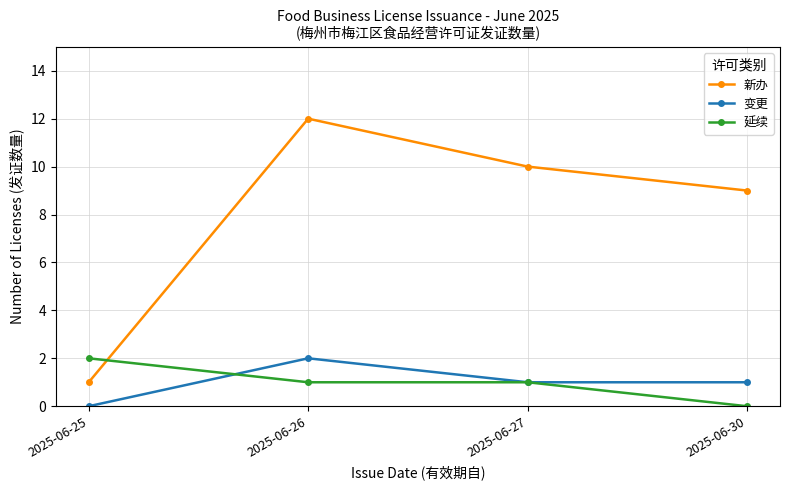

What is the difference between the maximum and minimum values in the 延续 series?

2